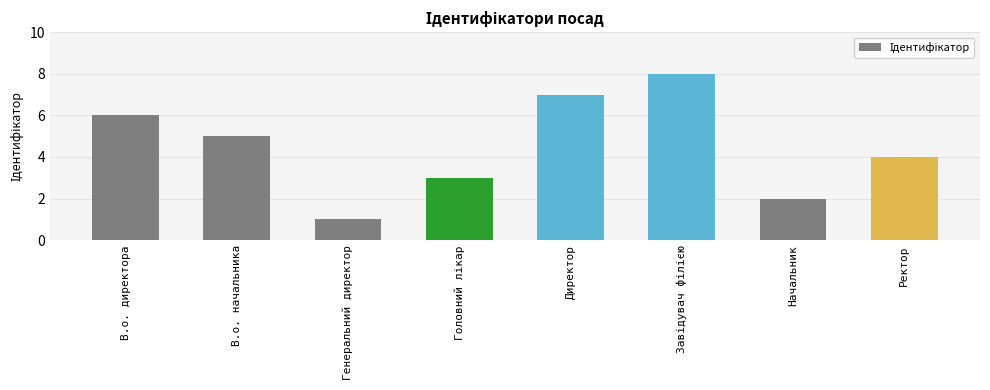

What is the change in value from Генеральний директор to Ректор?

+3